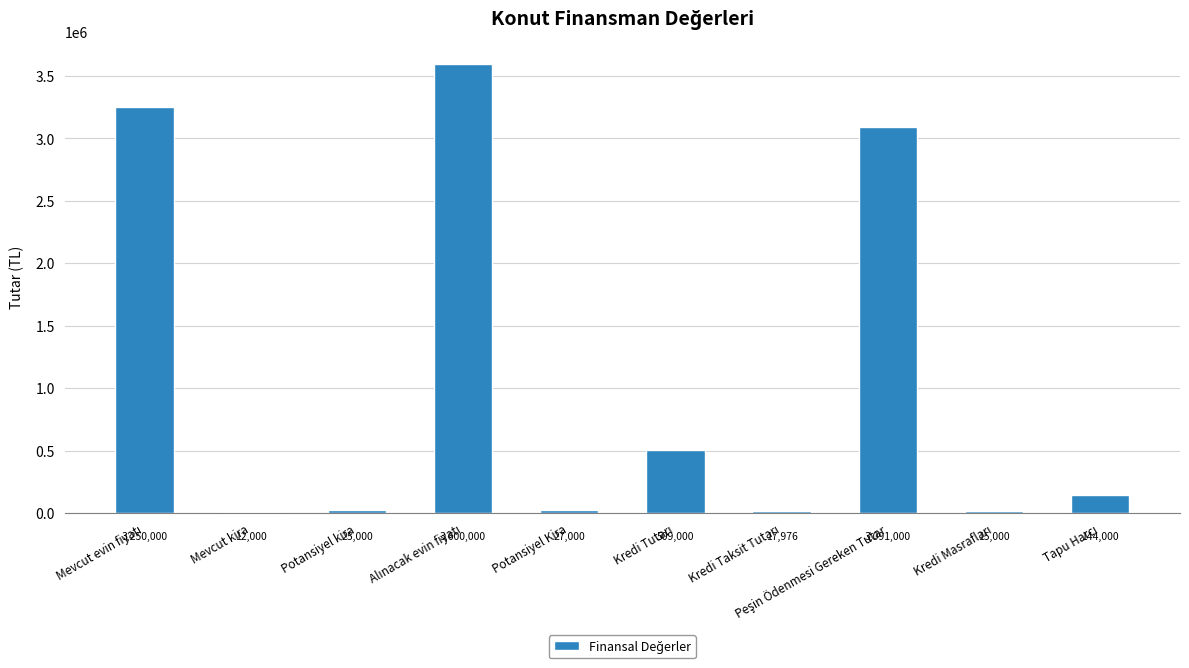

Which category has the lowest value across all series?

Mevcut kira